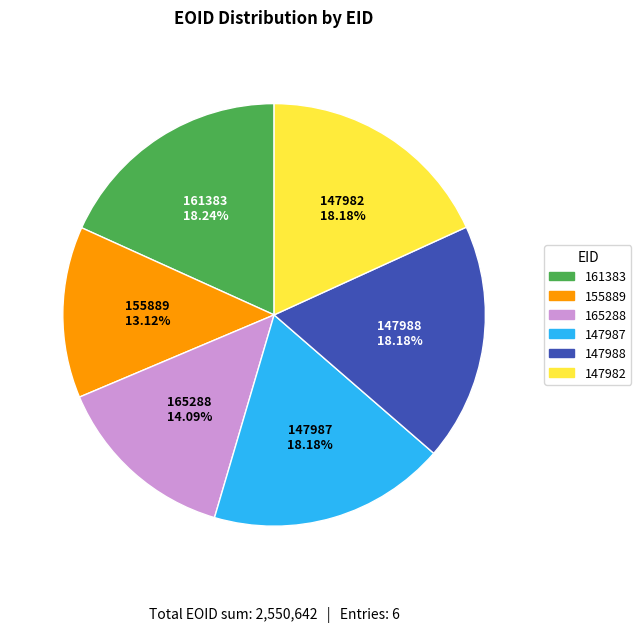

Combined, what portion of the pie is 155889 and 147987?

31.3%